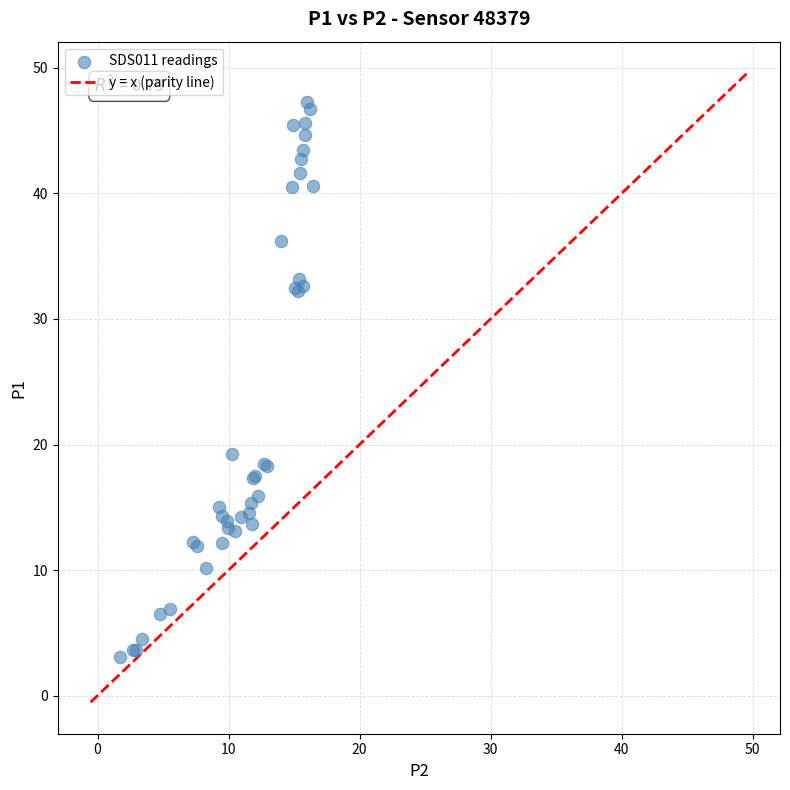

What Y value in the scatter plot is closest to 25?

19.2